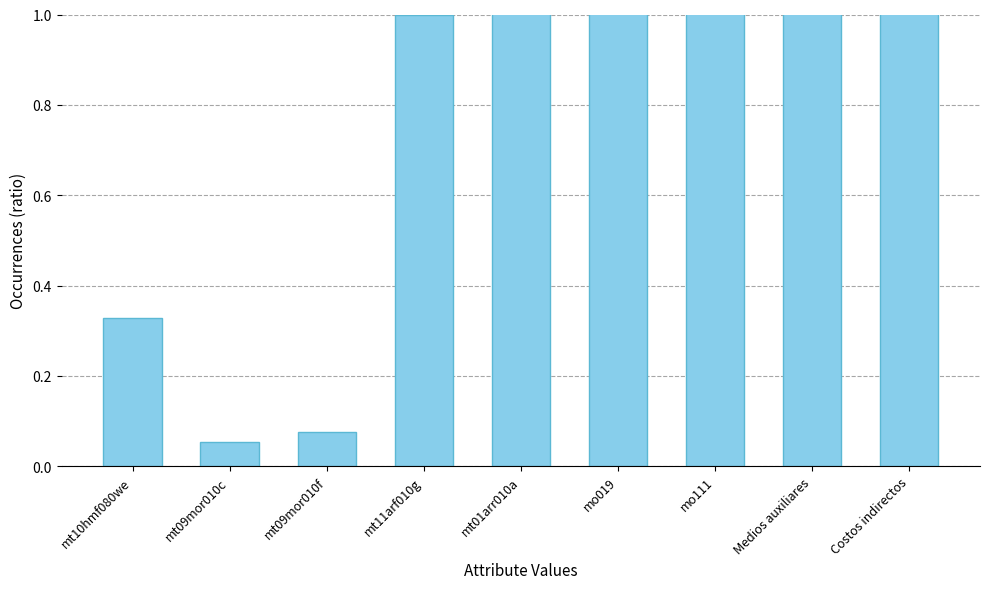

The chart shows a value of 7.3 at mo111. True or false?

True